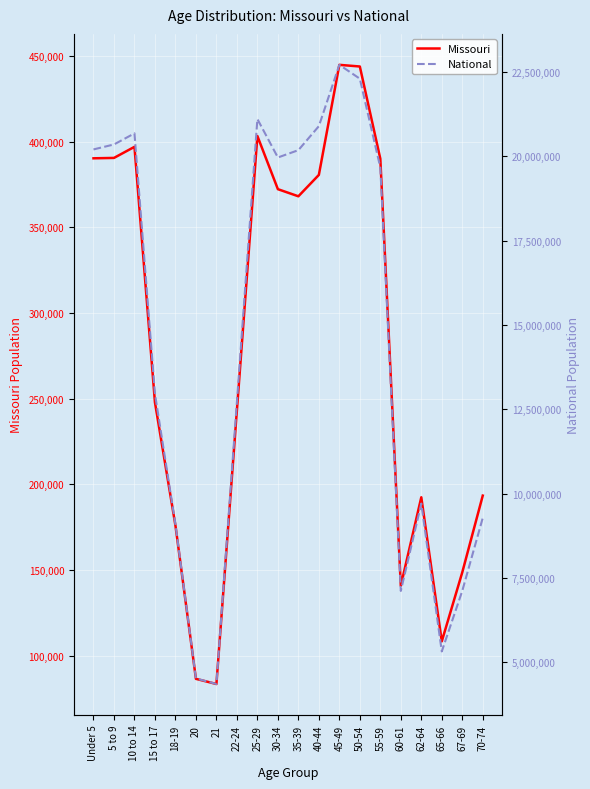

What is the label of the 10th point from the right?

35-39